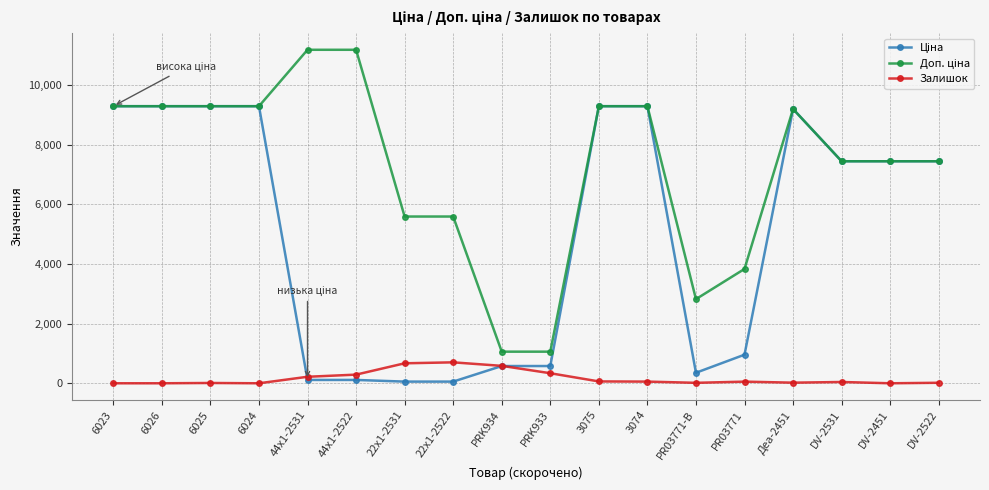

What is the maximum value for Залишок?

702.0